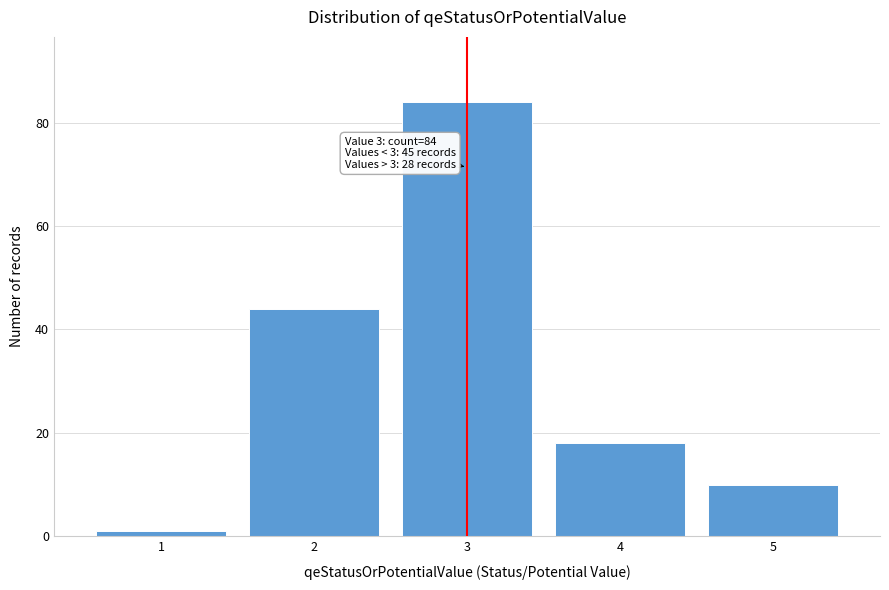

Reading left to right, what are all the values shown in this chart?

1=1	2=44	3=84	4=18	5=10